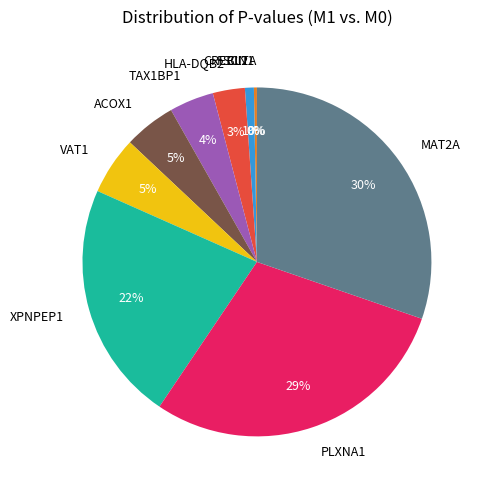

To the nearest percent, what is the combined percentage of FSCN1 and XPNPEP1?

22%